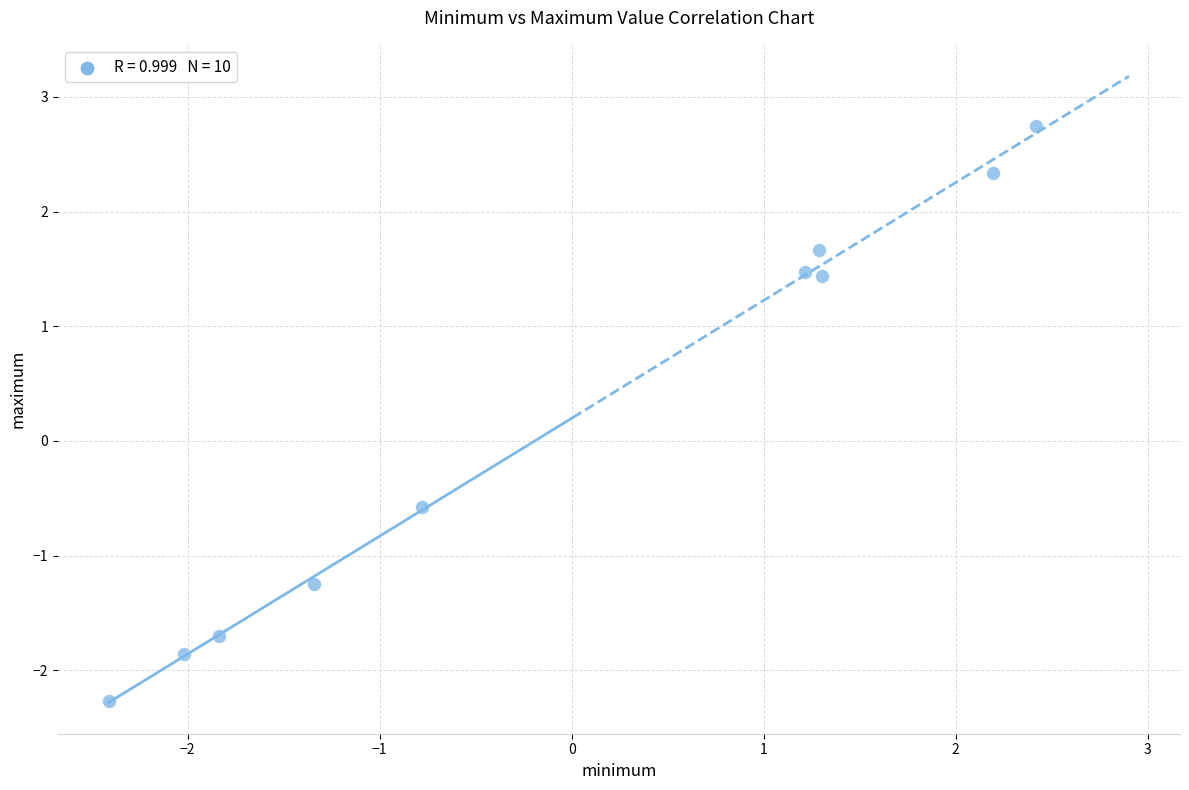

What Y value in the scatter plot is closest to 0?

-0.6